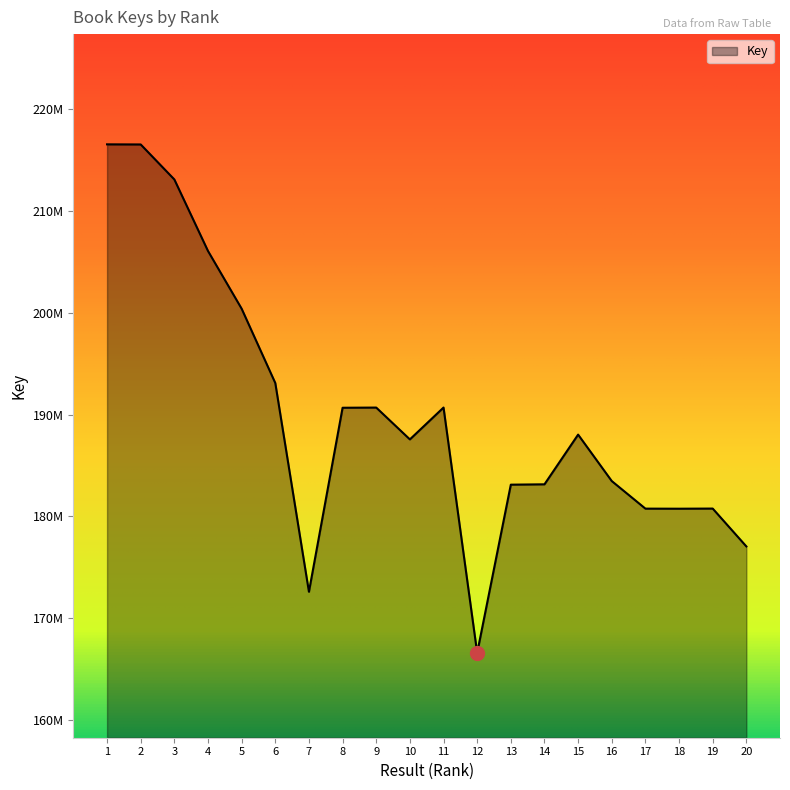

The value at 10 is 307391667. True or false?

False